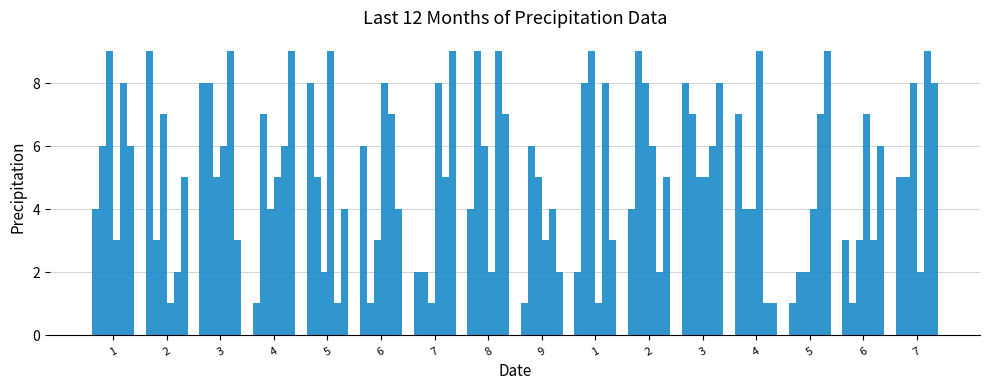

How many groups of bars are there?

16